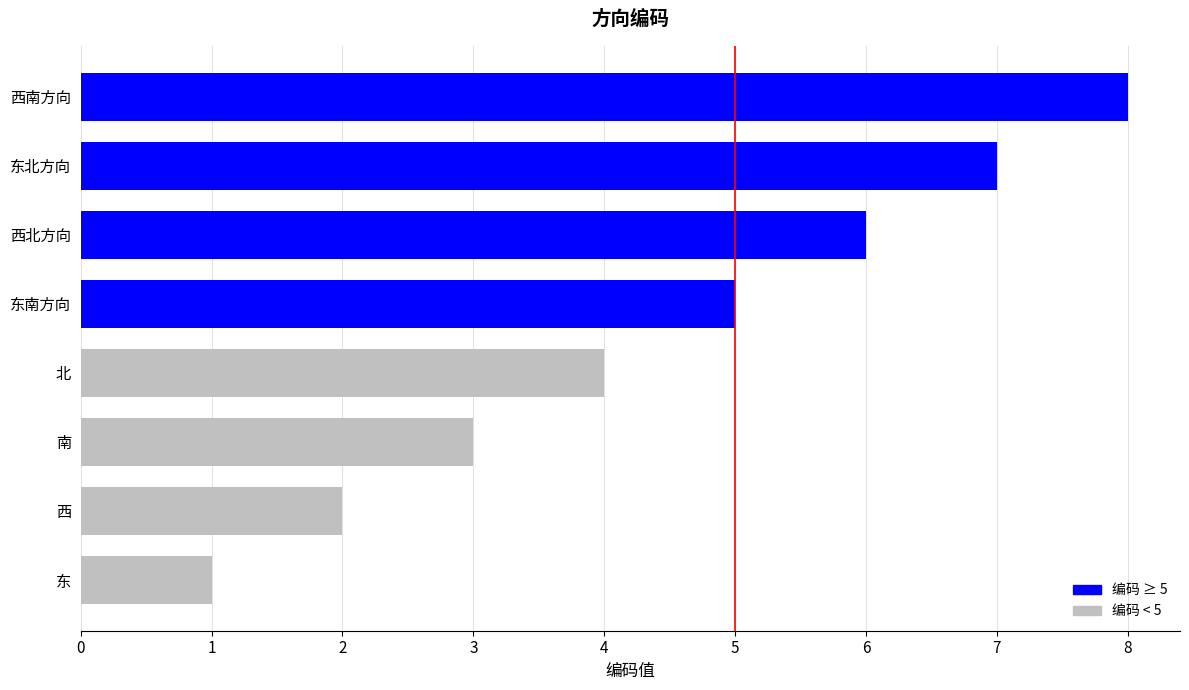

Rank the categories by value from highest to lowest.

西南方向, 东北方向, 西北方向, 东南方向, 北, 南, 西, 东